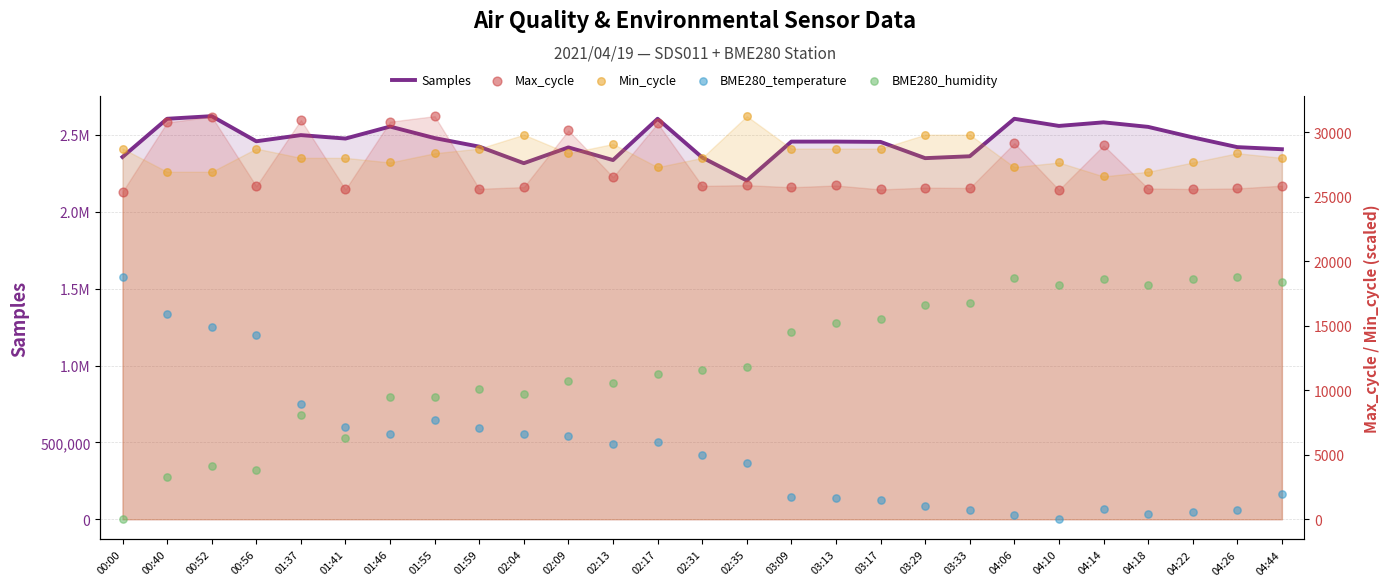

At which category is the sum across all series the highest?

00:52